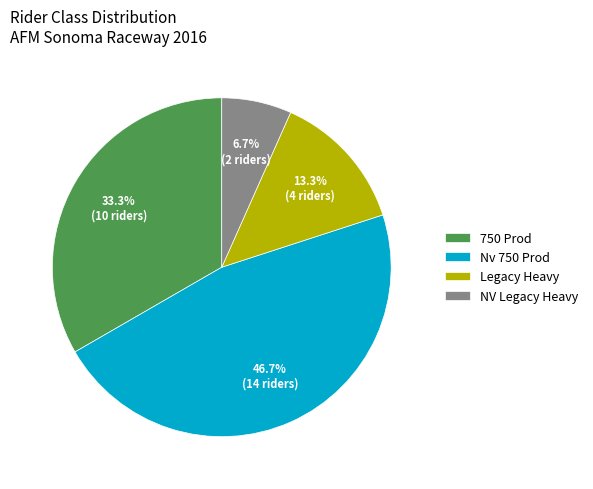

To the nearest percent, what portion does Nv 750 Prod represent?

47%